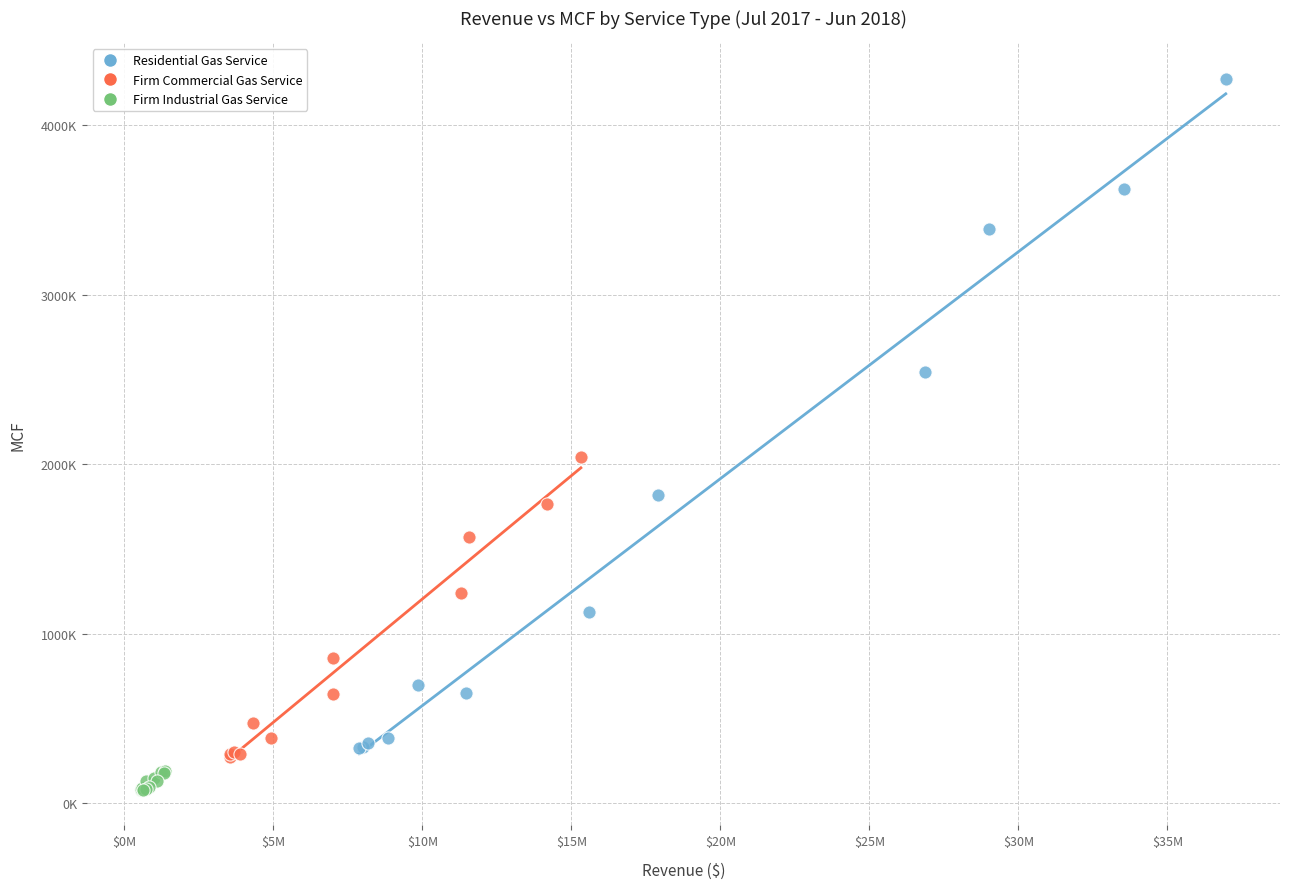

What are all the series names shown in the legend?

Residential Gas Service, Firm Commercial Gas Service, Firm Industrial Gas Service